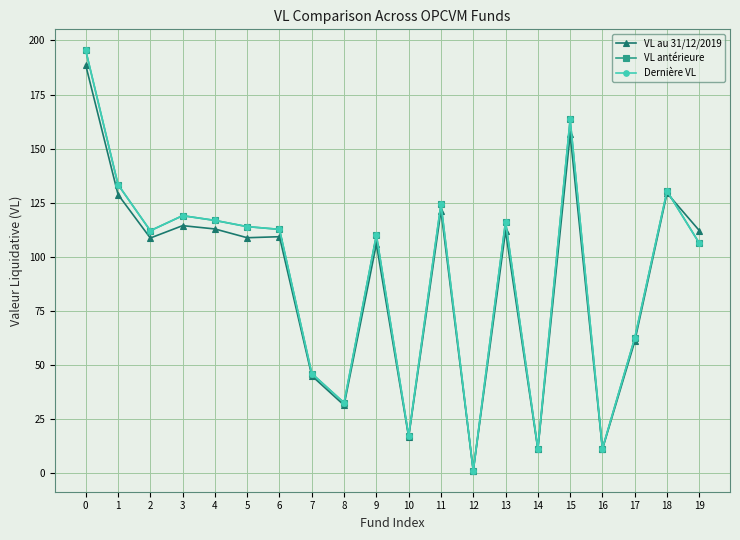

What is the average value of the VL au 31/12/2019 series?

89.3